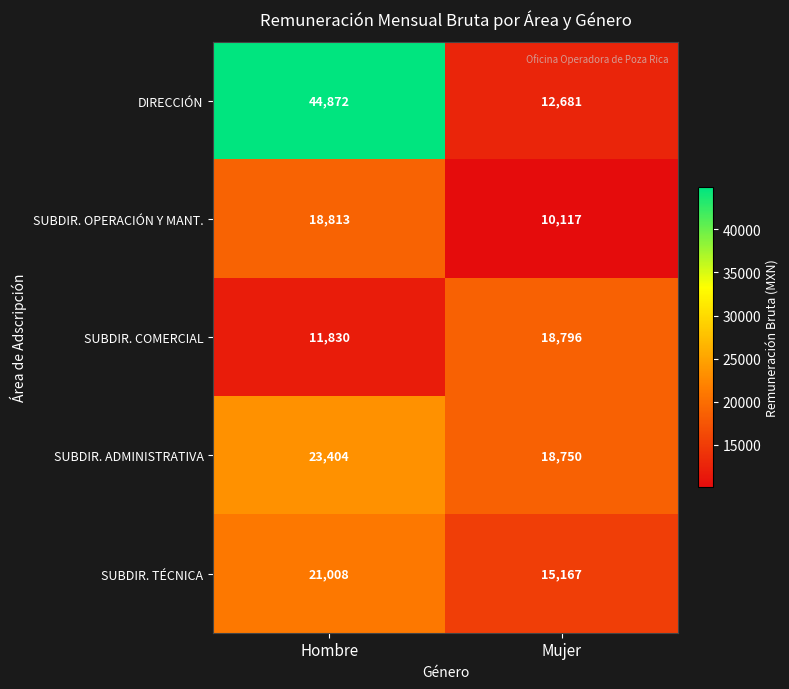

What is the difference between the maximum and minimum values in the DIRECCIÓN series?

32191